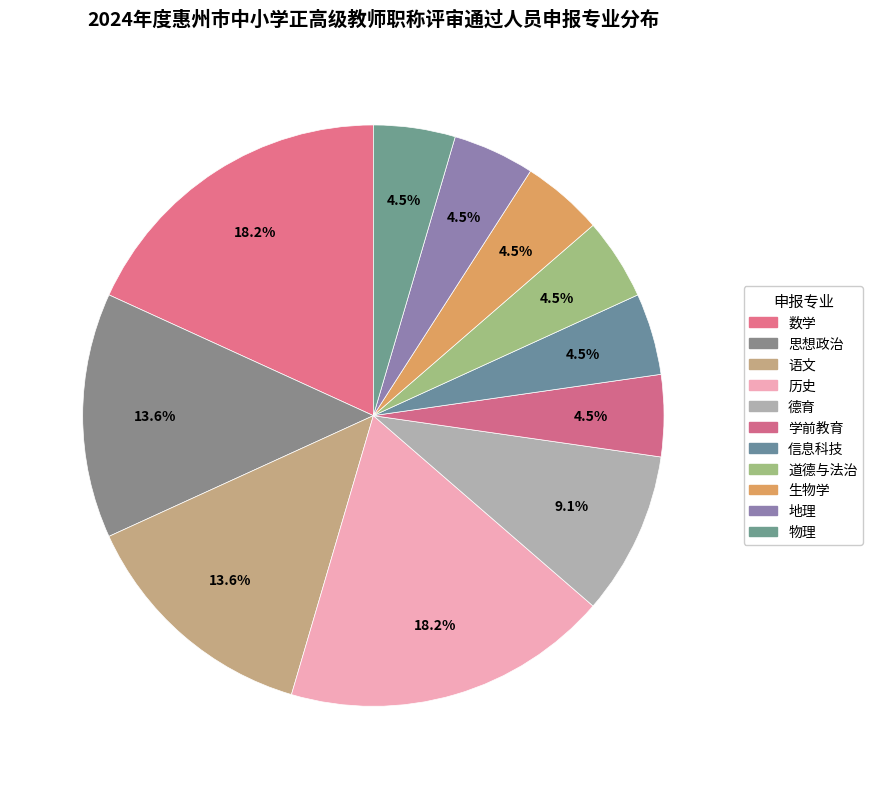

Does 物理 account for over 50% of the chart?

No